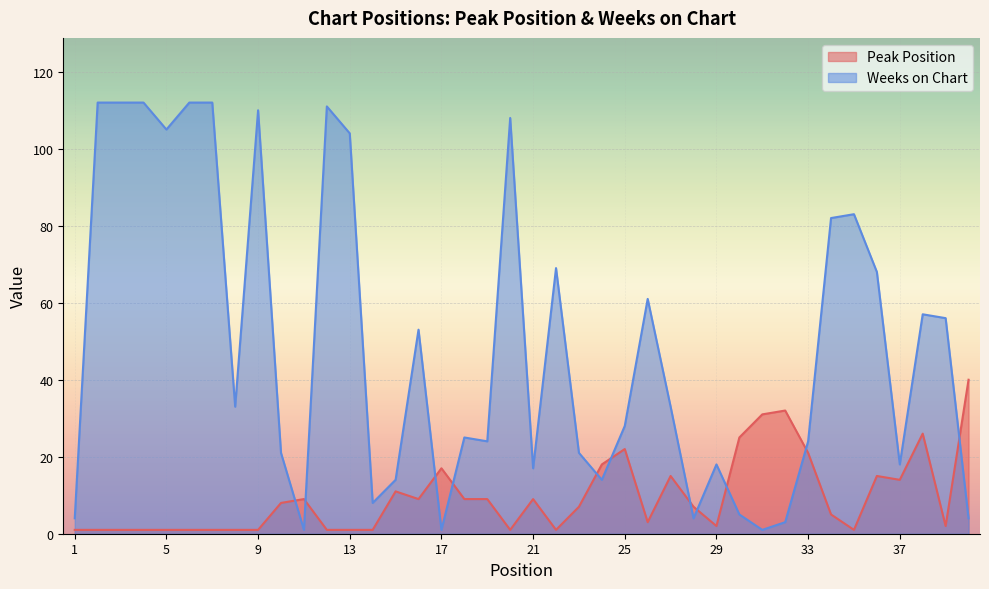

Reading left to right, what are all the values shown in this chart?

Peak Position: 1=1	2=1	3=1	4=1	5=1	6=1	7=1	8=1	9=1	10=8	11=9	12=1	13=1	14=1	15=11	16=9	17=17	18=9	19=9	20=1	21=9	22=1	23=7	24=18	25=22	26=3	27=15	28=7	29=2	30=25	31=31	32=32	33=21	34=5	35=1	36=15	37=14	38=26	39=2	40=40
Weeks on Chart: 1=4	2=112	3=112	4=112	5=105	6=112	7=112	8=33	9=110	10=21	11=1	12=111	13=104	14=8	15=14	16=53	17=1	18=25	19=24	20=108	21=17	22=69	23=21	24=14	25=28	26=61	27=33	28=4	29=18	30=5	31=1	32=3	33=24	34=82	35=83	36=68	37=18	38=57	39=56	40=4